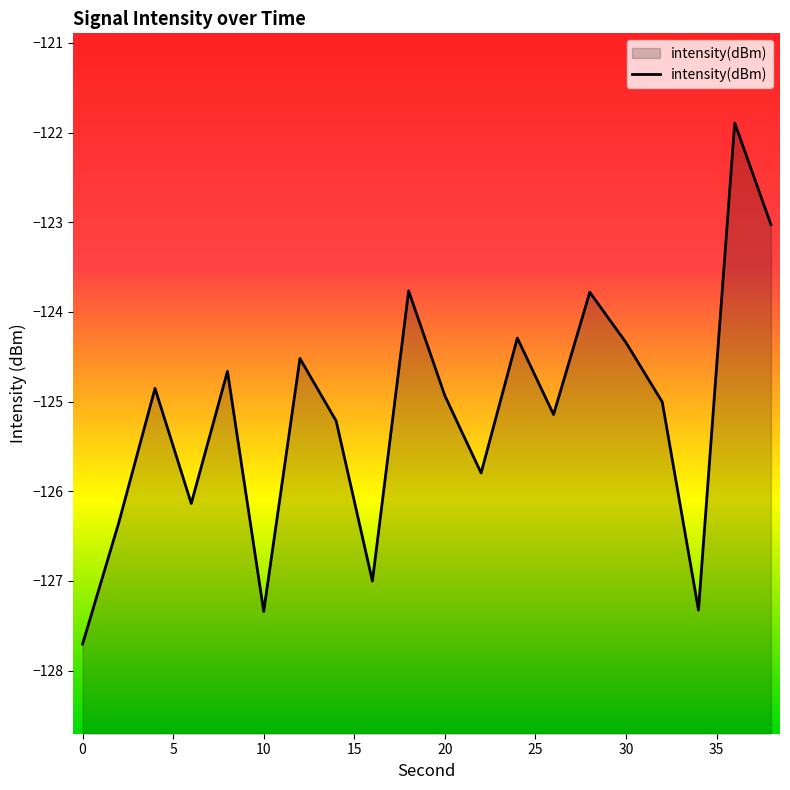

What is the difference between the values at 2 and 6?

0.2